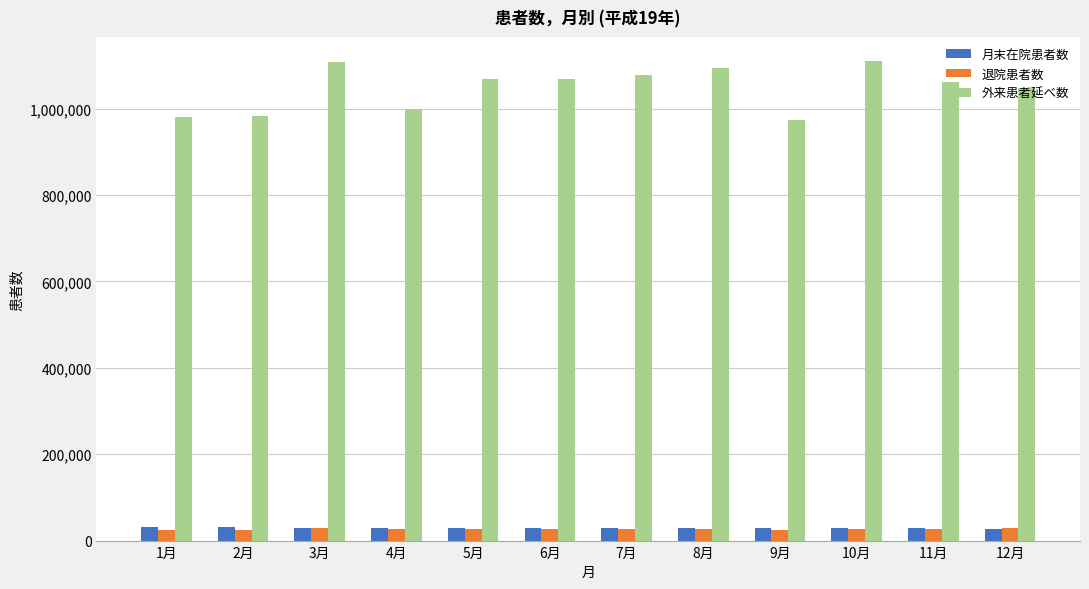

What is the difference between the highest and lowest values at 7月?

1050680